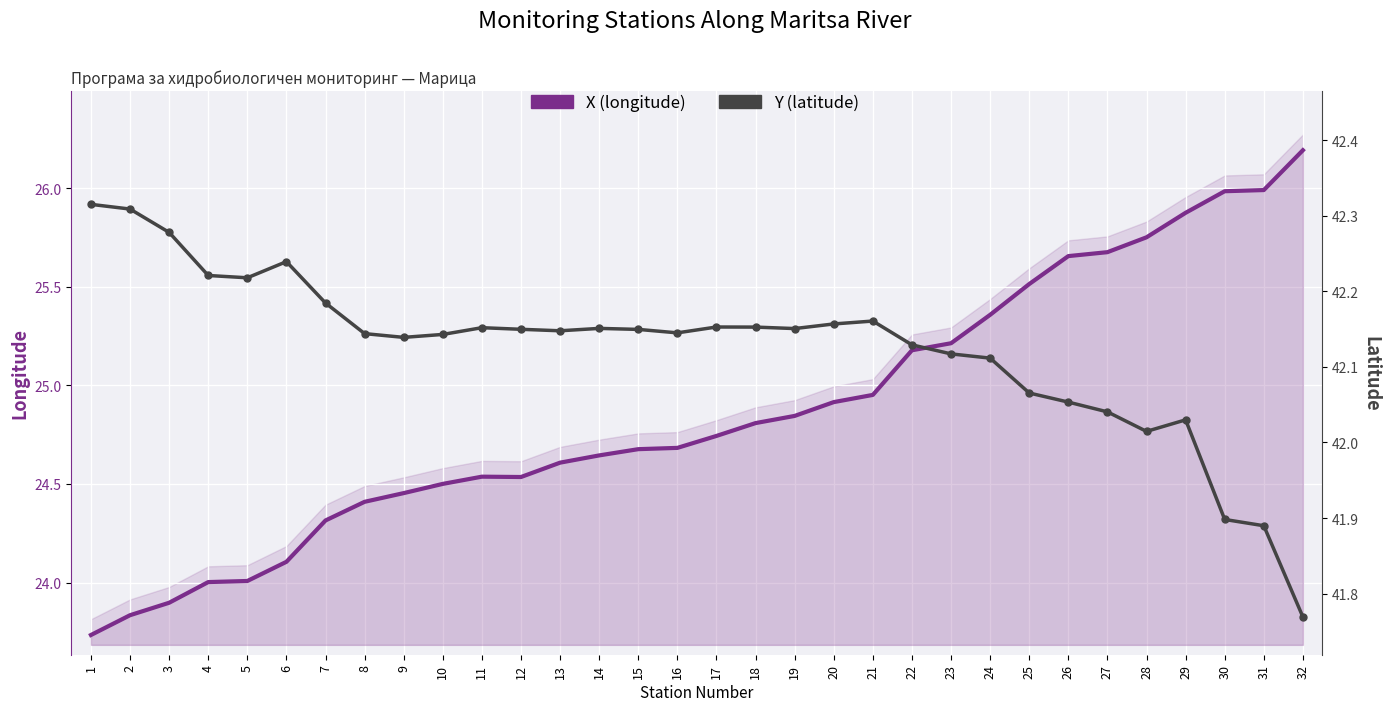

At which category is the sum across all series the highest?

32